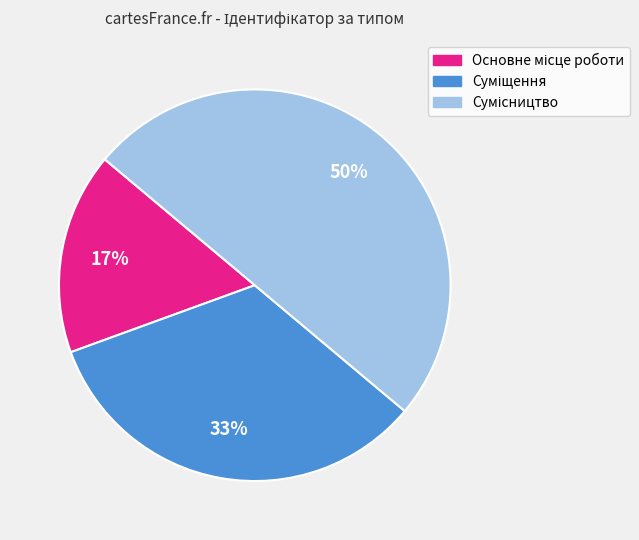

How many segments does this pie chart have?

3